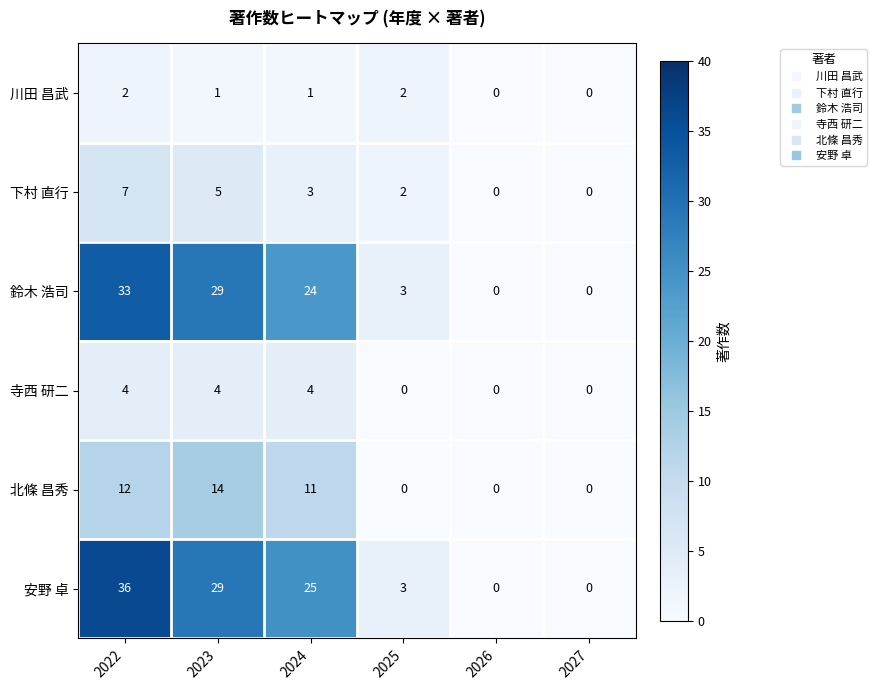

What is the spread (max minus min) of values at 2023?

28